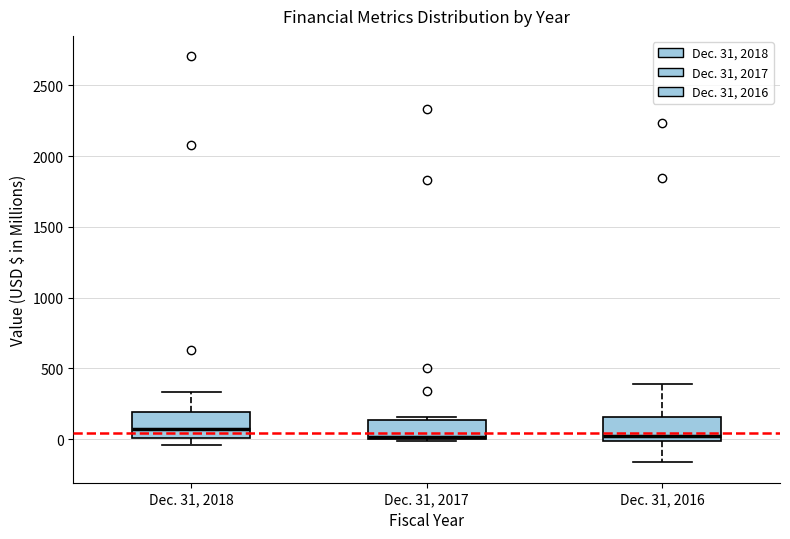

Reading left to right, transcribe this box plot: for each box, give where its median line is, the range the box spans, and where its two whiskers end, as read against the y-axis. The values are not printed on the chart, so give them approximately, as read against the axis.

Dec. 31, 2018: median 50, box 0 to 200, whiskers -50 to 350
Dec. 31, 2017: median 0 (drawn on the box's lower edge), box 0 to 150, whiskers 0 (just below the box's lower edge) to 150 (just above the box's upper edge)
Dec. 31, 2016: median 0 (just above the box's lower edge), box 0 to 150, whiskers -150 to 400